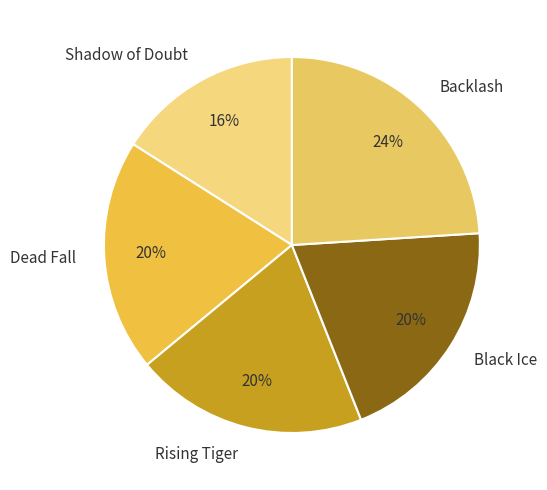

Is there any slice that represents more than half of the pie?

No